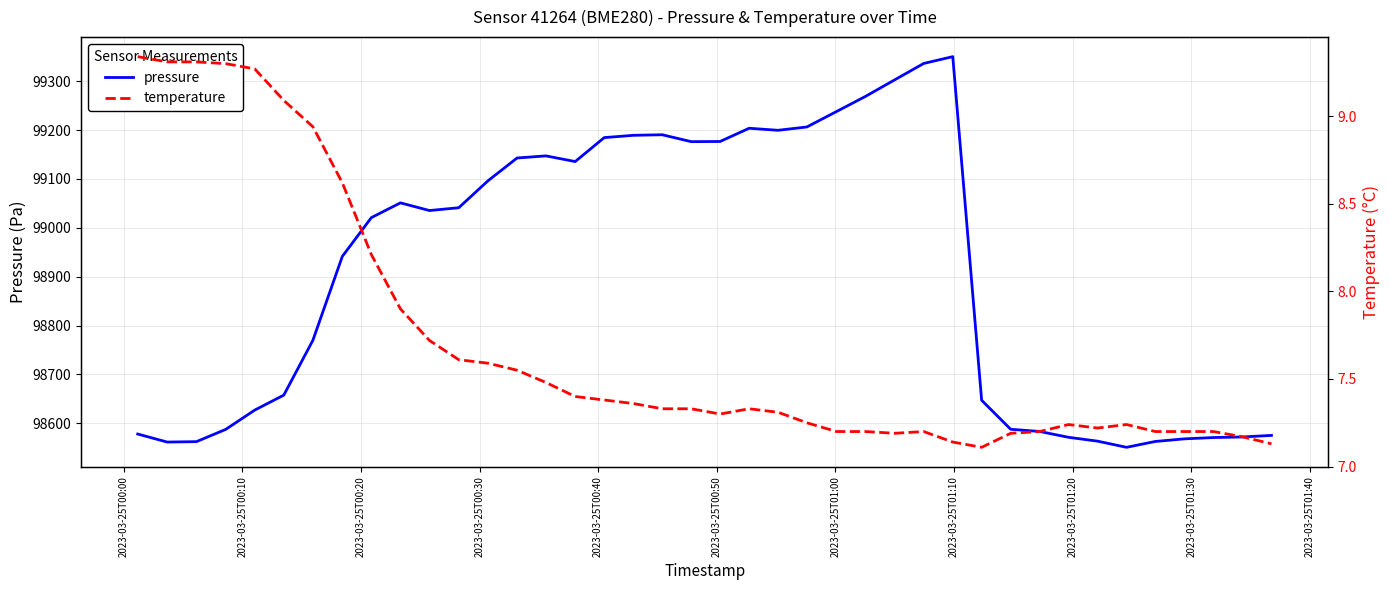

What is the minimum value for pressure?

98550.8